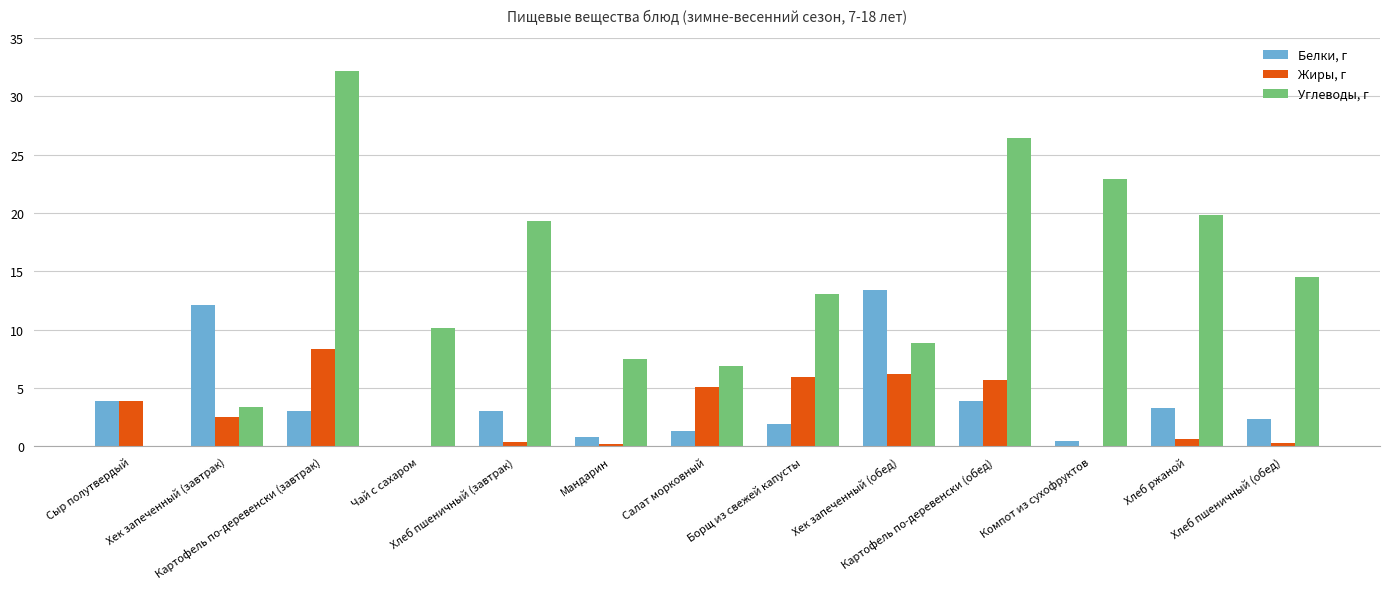

What is the sum of all Белки, г values?

49.6